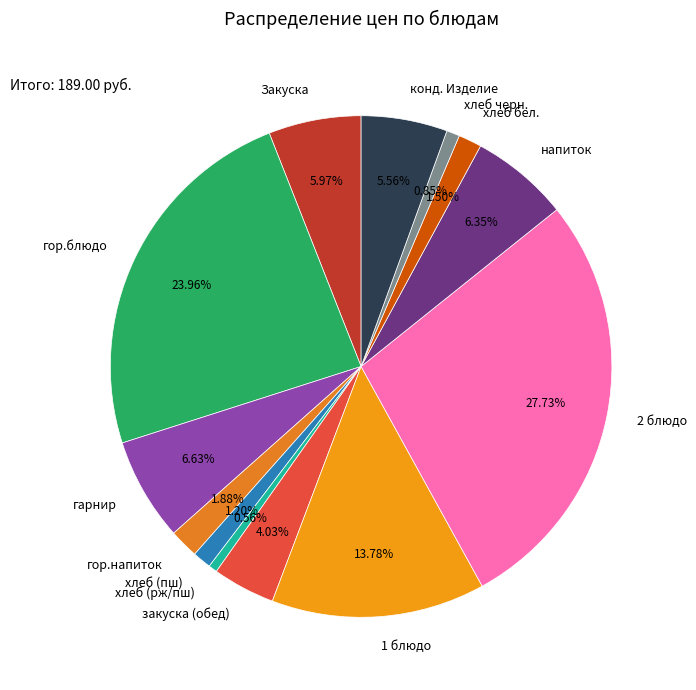

Is there a majority slice in this chart?

No